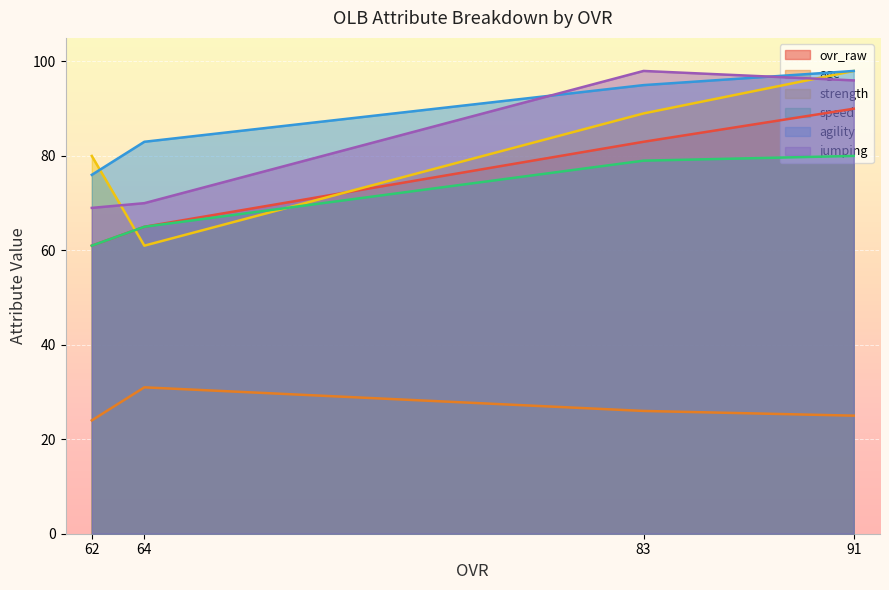

Which category has the lowest value across all series?

62